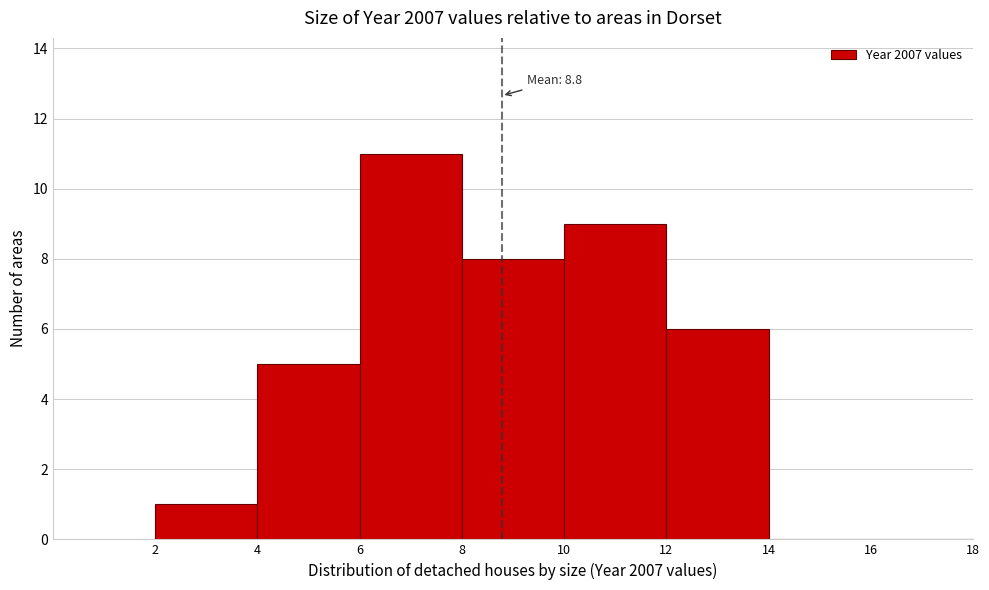

Which range on the x-axis has the tallest bar?

6 to 8